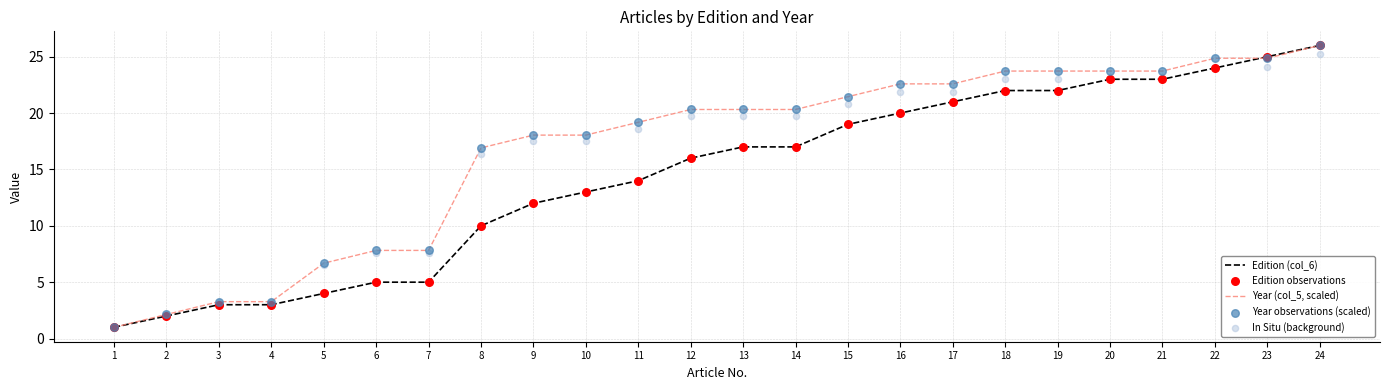

At how many categories does at least one series exceed 14?

17